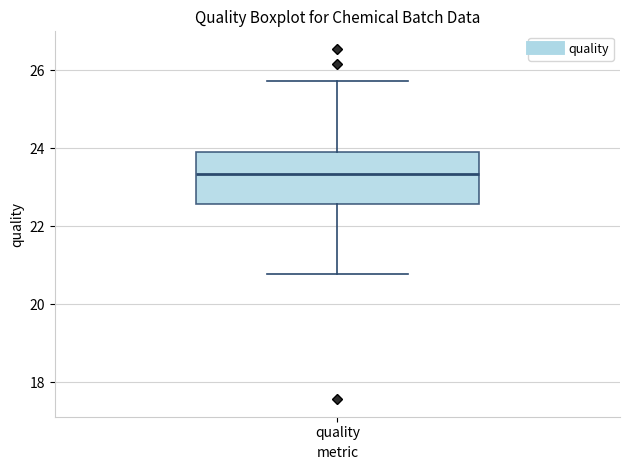

Where does the lower whisker of the box for quality end on the y-axis? The values are not printed on the chart, so give them approximately, as read against the axis.

20.8